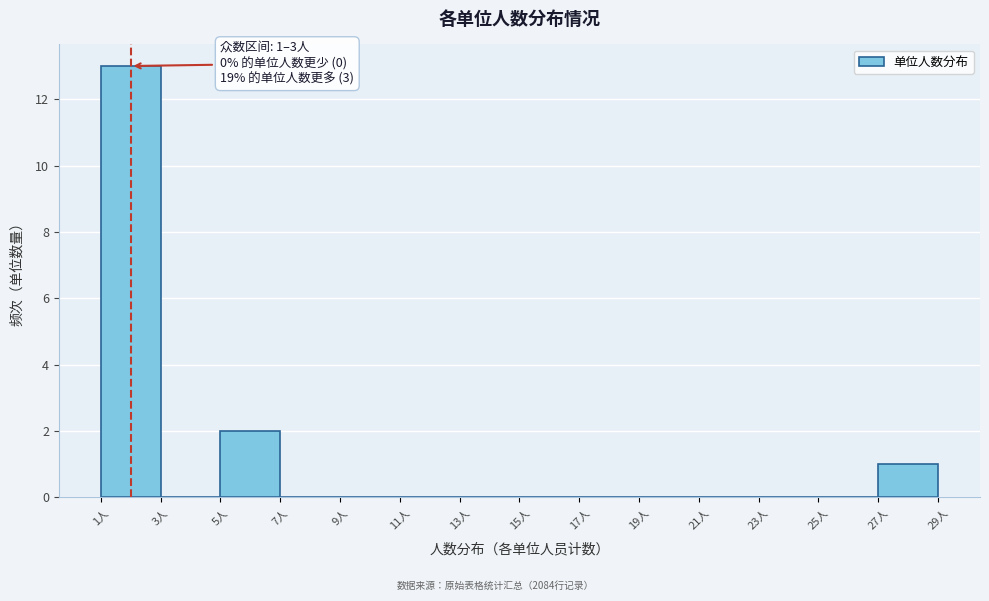

Over which range of the x-axis is the bar tallest?

1 to 3